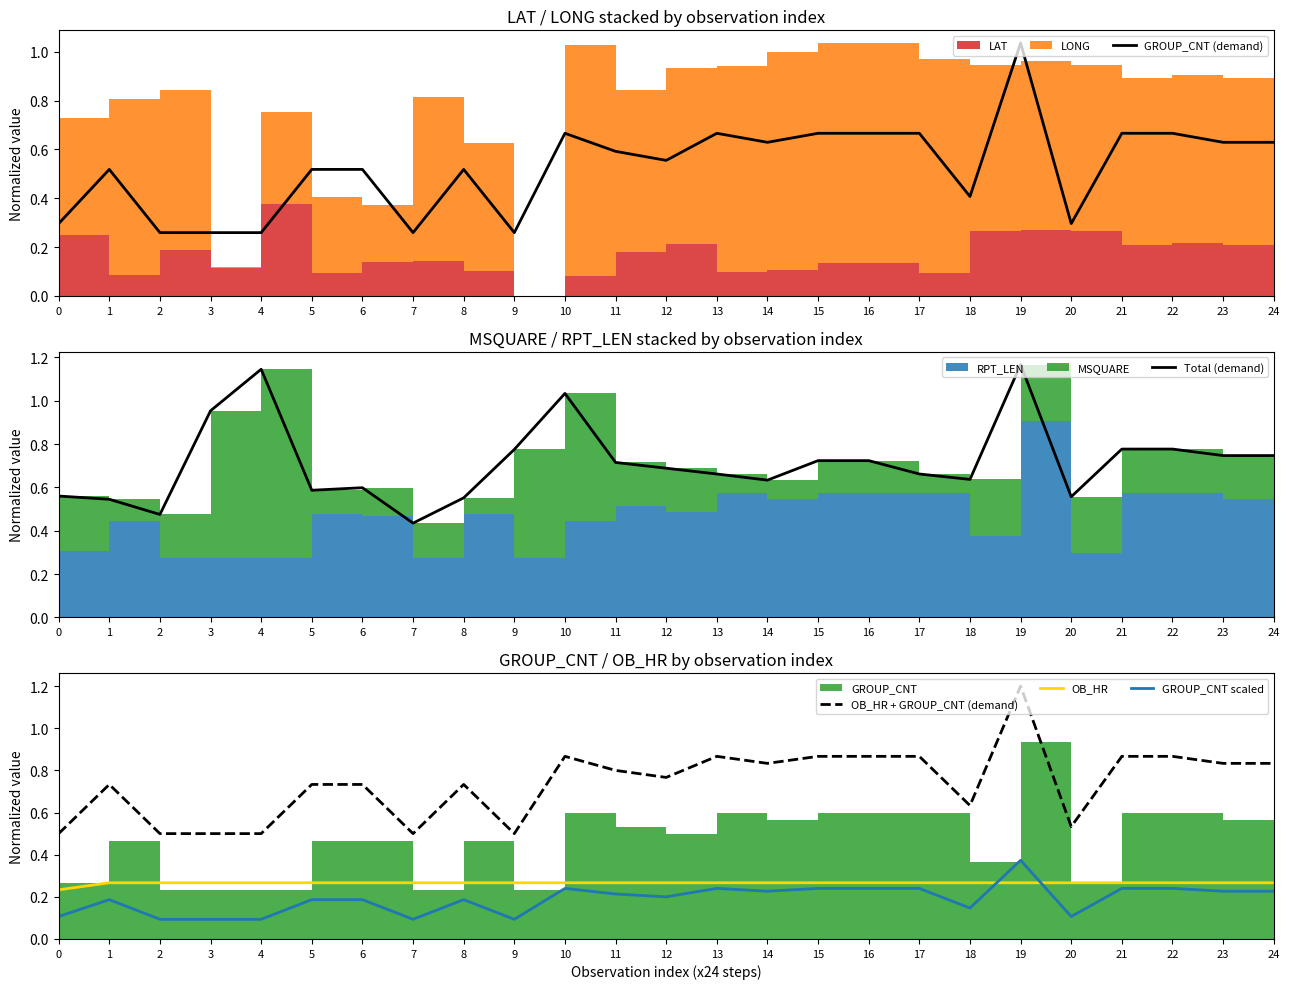

What is the sum of all OB_HR + GROUP_CNT (demand) values?

18.4